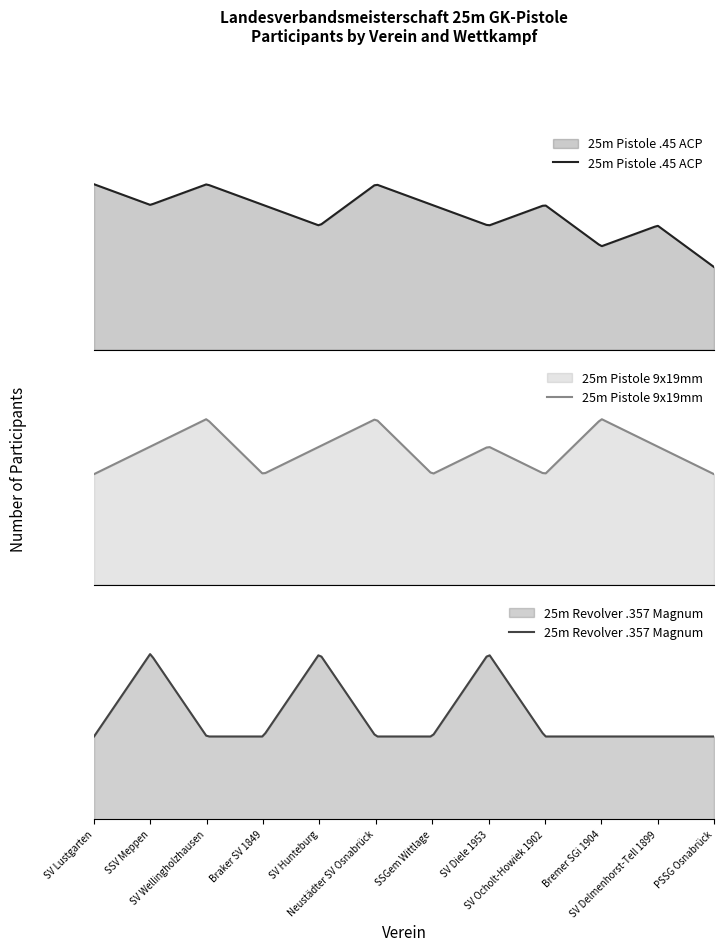

What is the label of the 12th point from the right?

SV Lustgarten